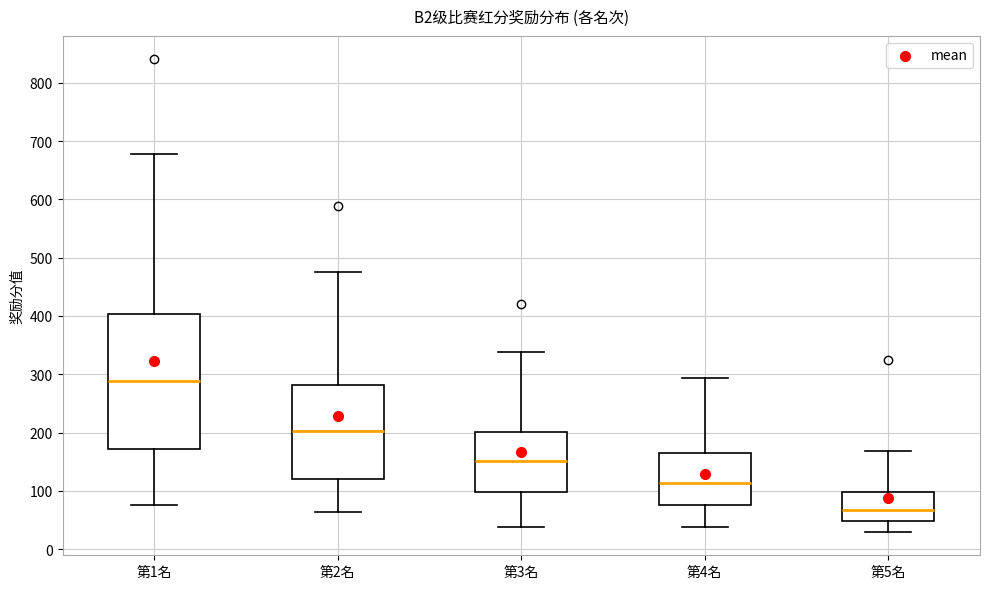

Which box's median line is the lowest?

第5名